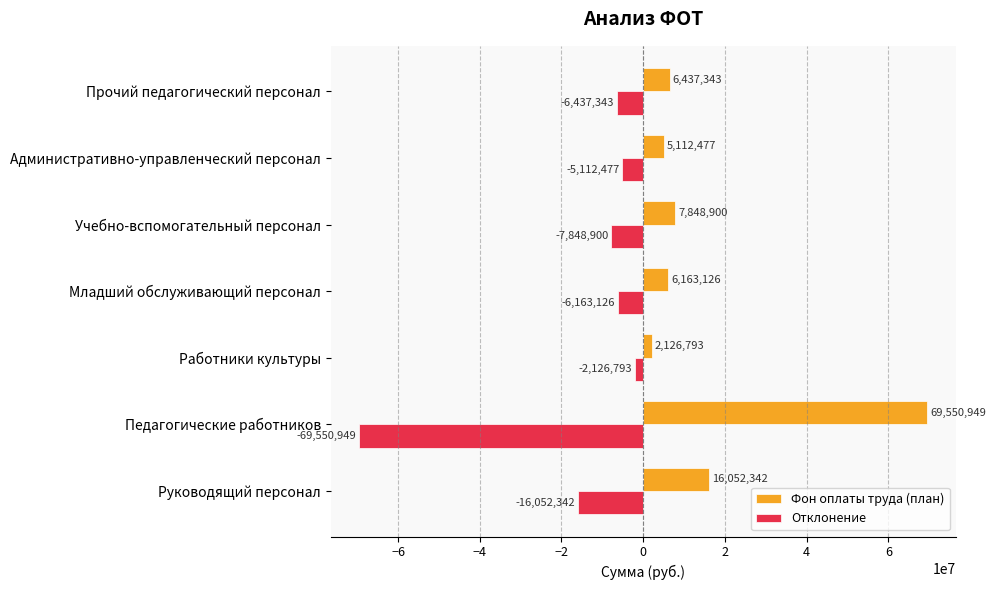

Is it true that Отклонение equals -69550948.8 at Педагогические работников?

True